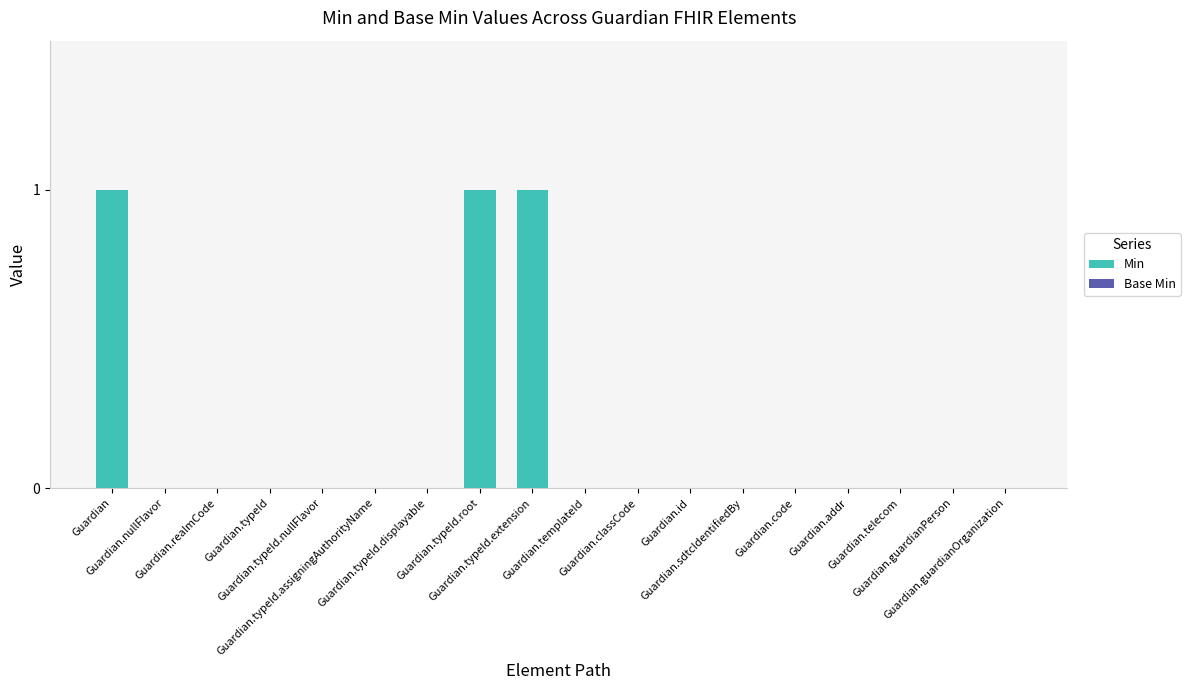

How many series are shown in this chart?

1